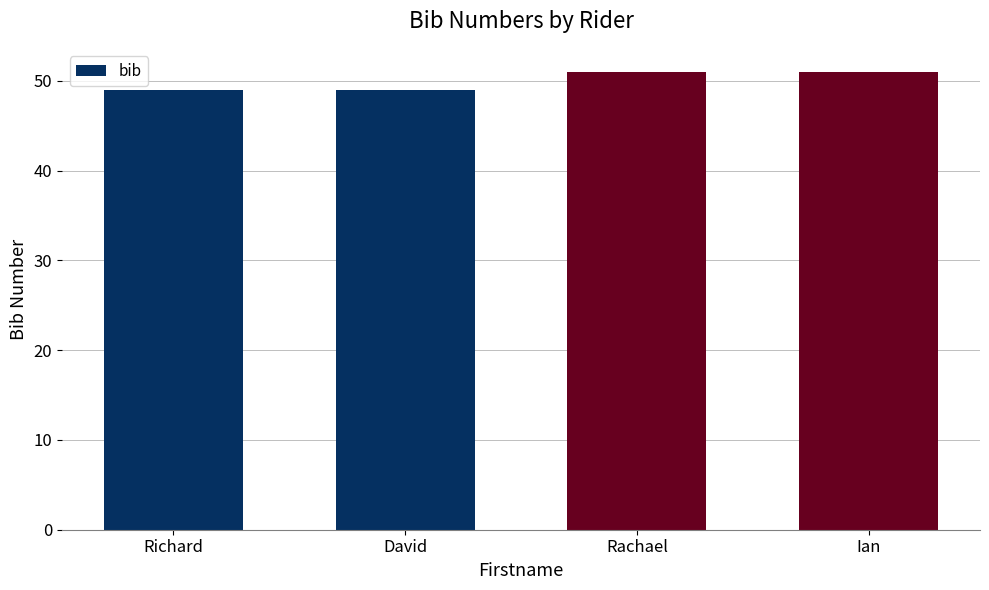

What is the value of the 4th bar from the left?

51